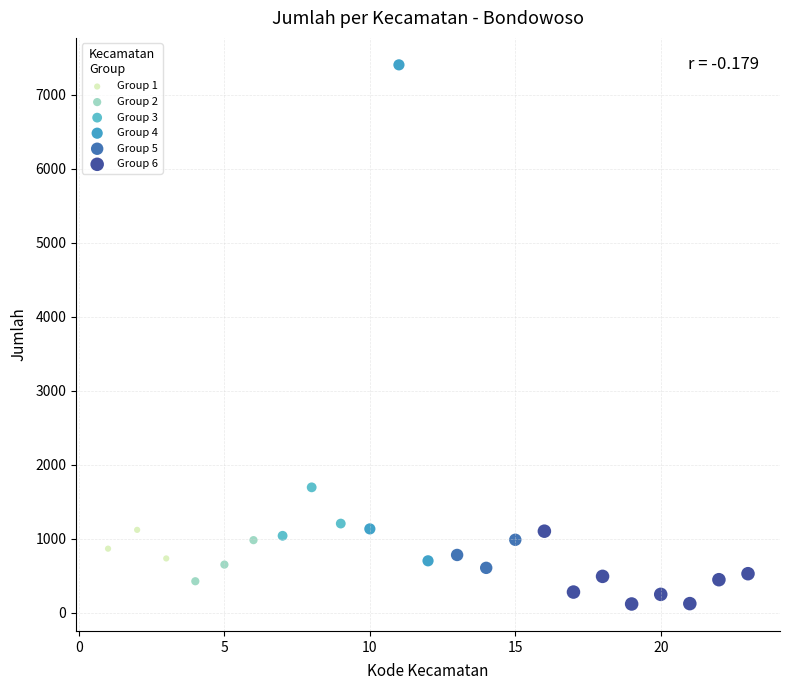

Which series contains the lowest Y value?

Group 6